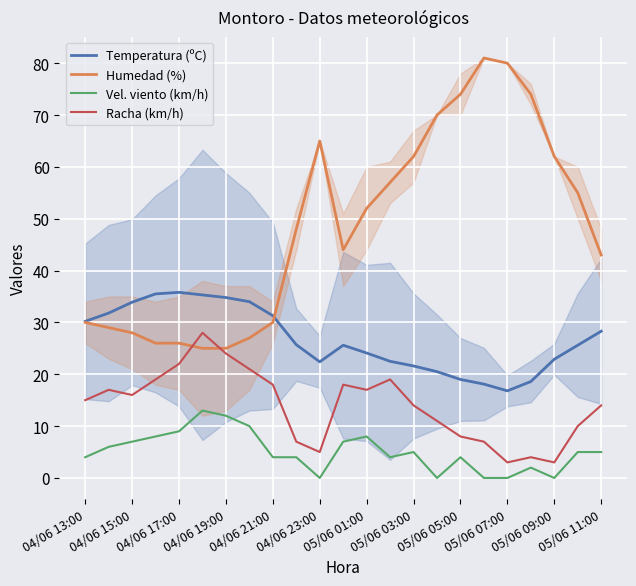

What is the maximum value for Vel. viento (km/h)?

13.0